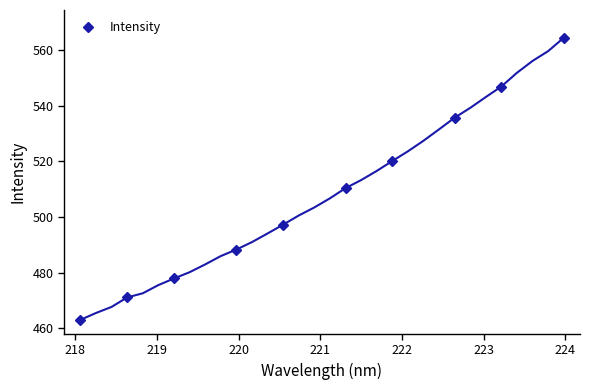

What is the highest value of the Intensity series?

564.3